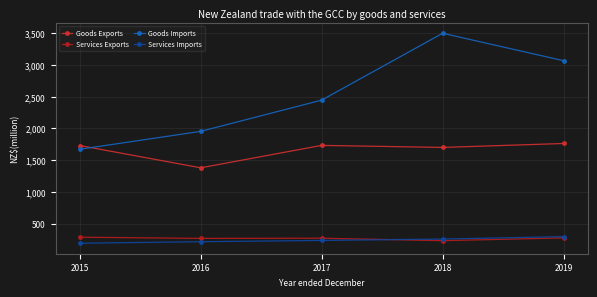

What is the value of the Goods Imports point at the 5th from the left?

3066